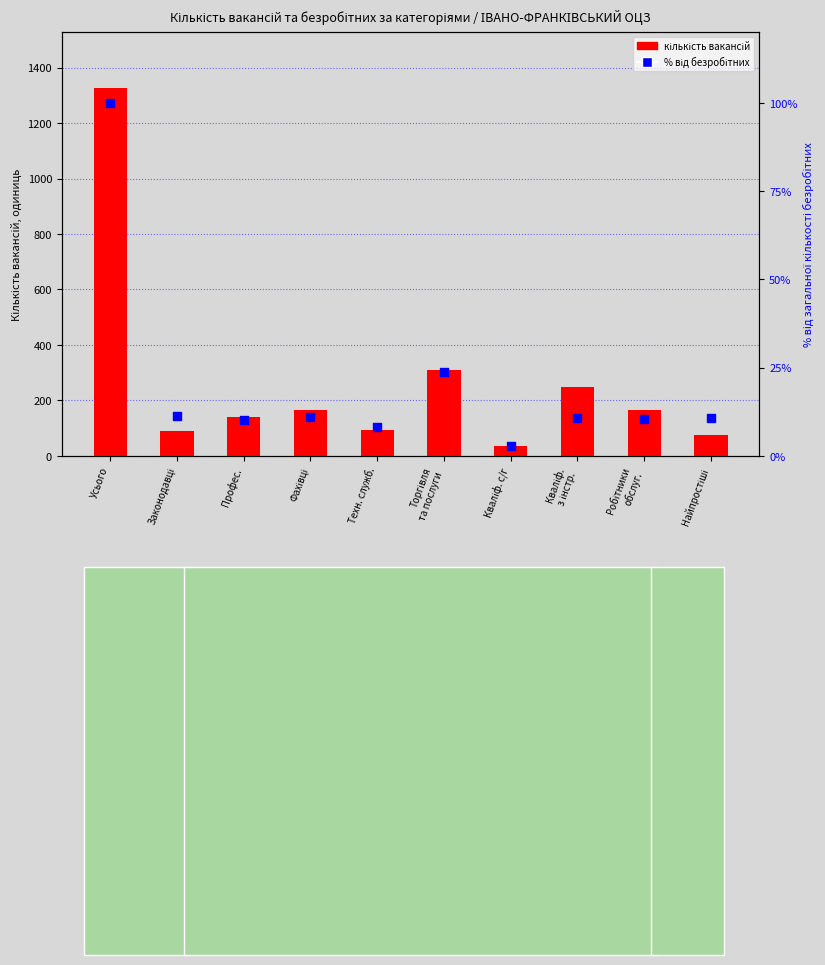

Which series reaches the minimum Y coordinate?

% від безробітних